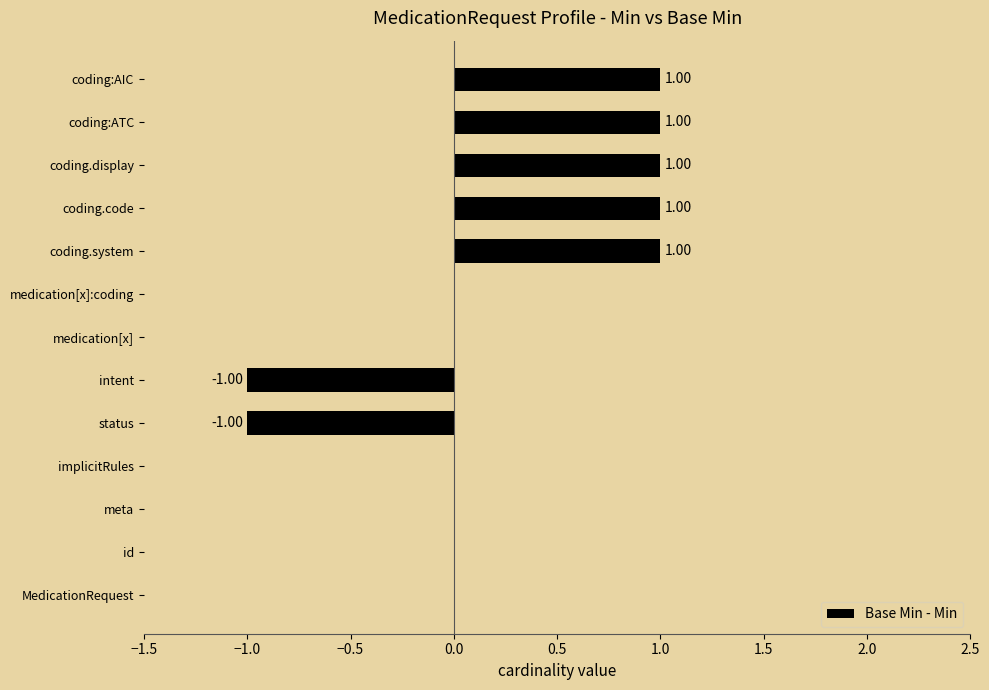

Count the values in the range 0 to 1.

11